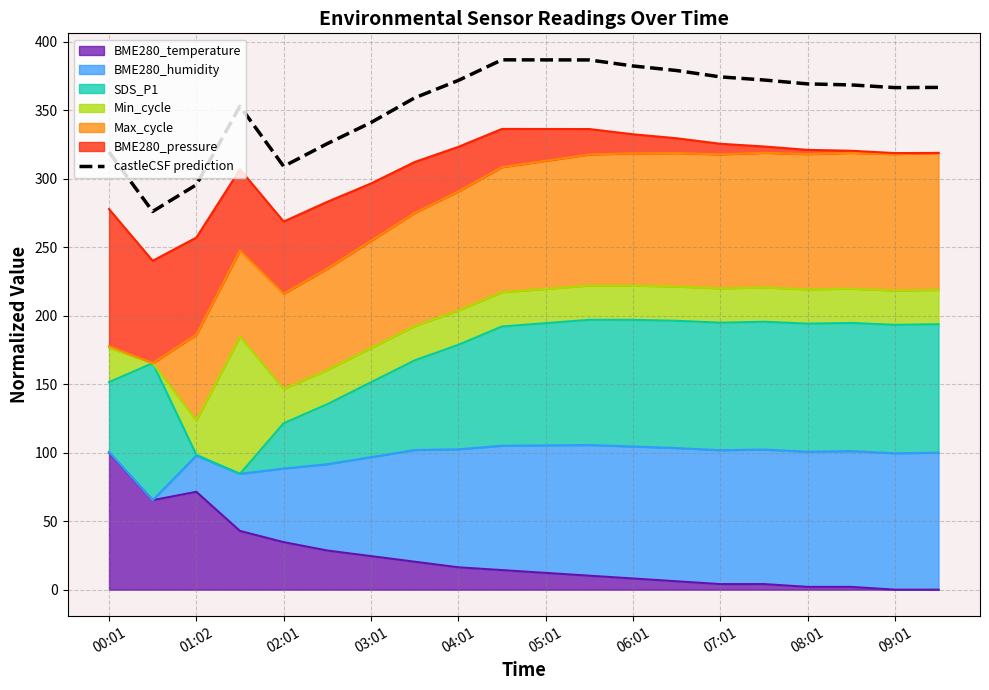

What is the difference between the values at 12 and 11?

4.4